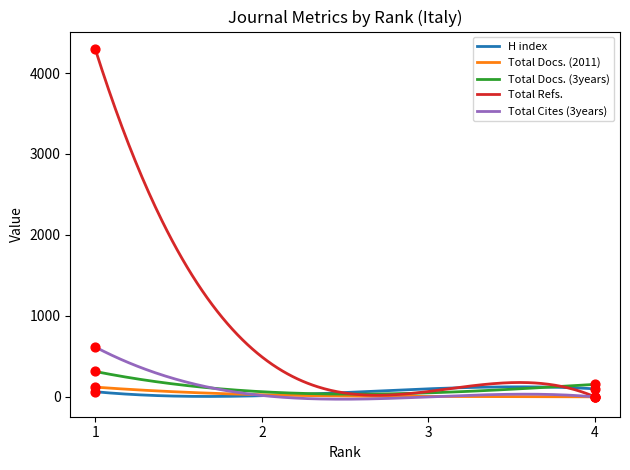

Which series has the widest spread of values?

Total Refs.